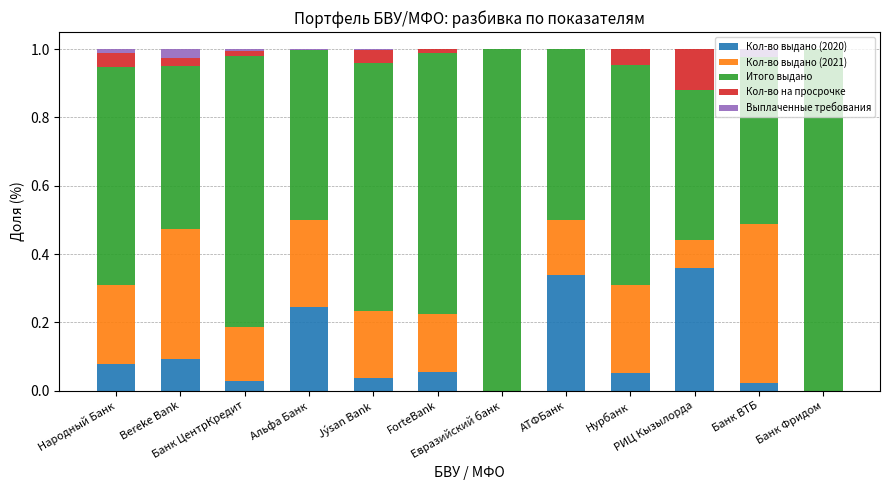

What is the sum of all Кол-во выдано (2020) values?

1.3